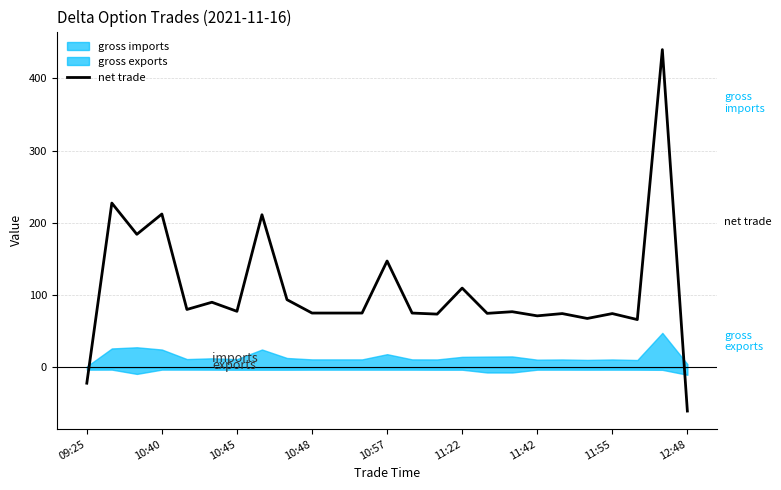

At which label does net trade reach its minimum?

12:48